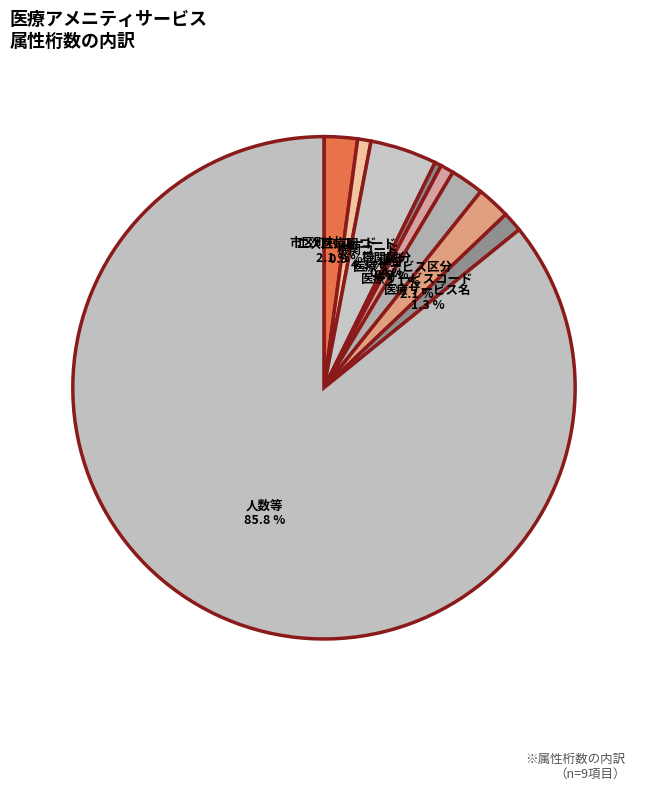

To the nearest percent, what is the combined percentage of 医療サービス名 and 人数等?

87%